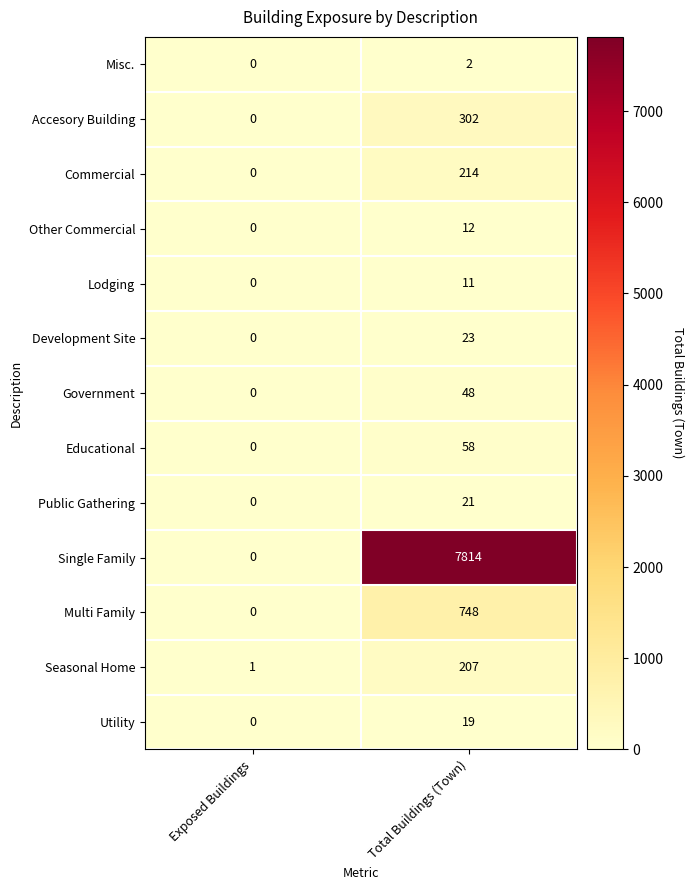

At which label does Multi Family reach its peak?

Total Buildings (Town)